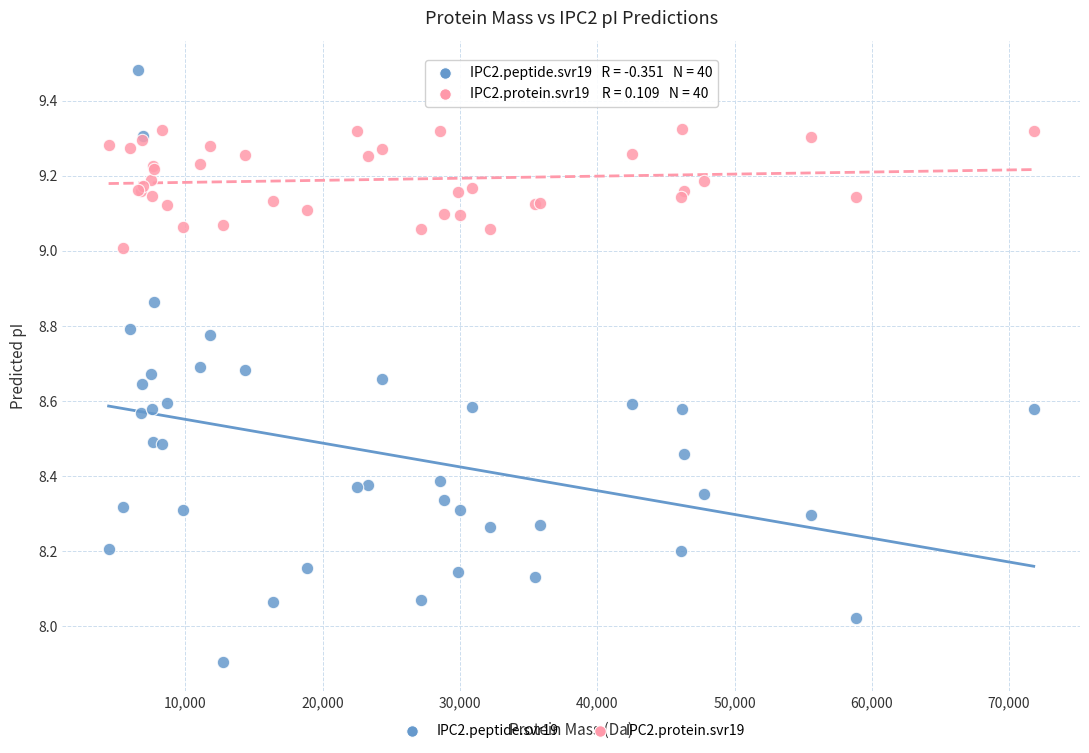

Which series reaches the minimum Y coordinate?

IPC2.peptide.svr19